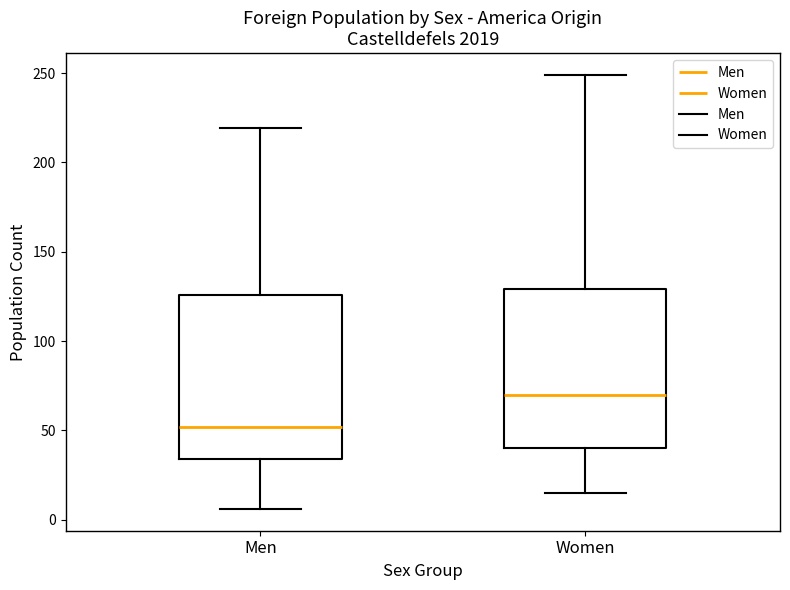

Reading left to right, read every box against the y-axis: the position of its median line, the range the box covers, and the ends of its whiskers. The values are not printed on the chart, so give them approximately, as read against the axis.

Men: median 50, box 35 to 125, whiskers 5 to 220
Women: median 70, box 40 to 130, whiskers 15 to 250